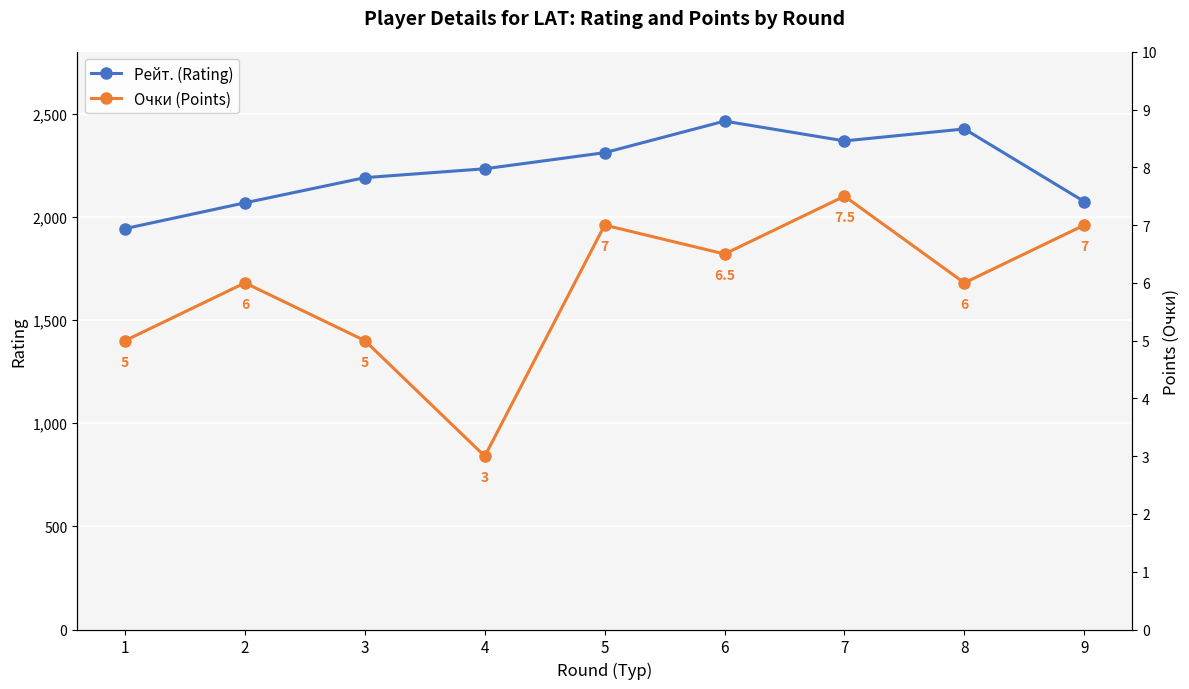

Which category has the highest value in the Очки (Points) series?

7